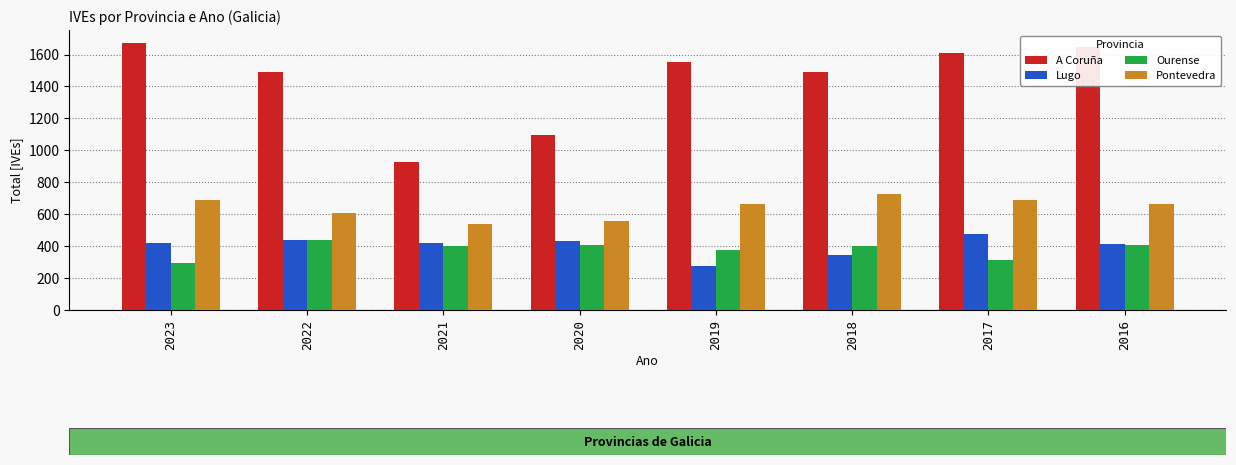

What is the average value of the Ourense series?

380